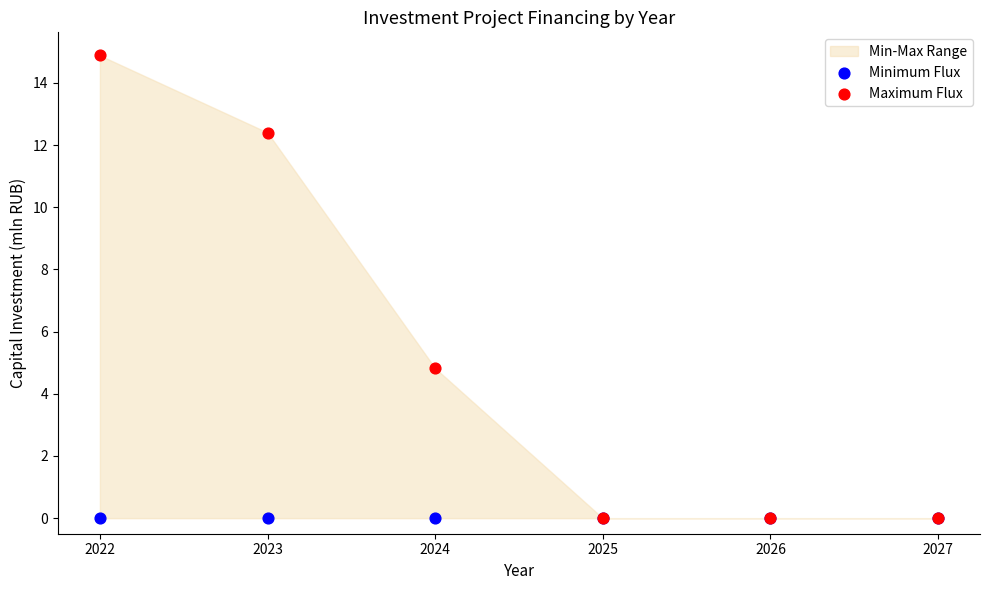

Which series contains the highest Y value?

Maximum Flux